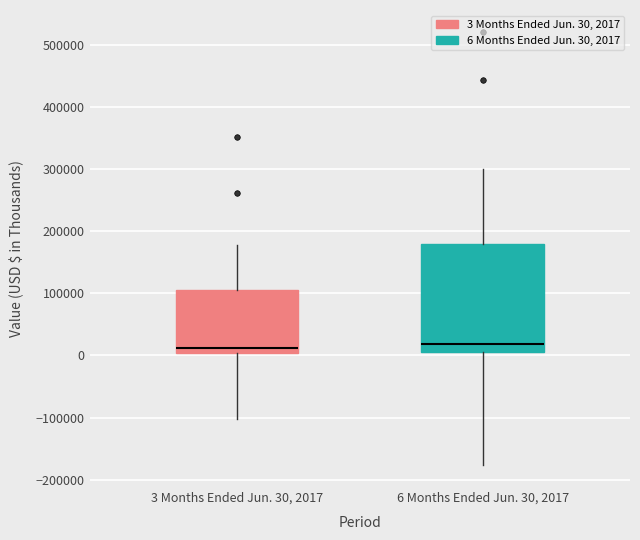

Reading left to right, transcribe this box plot: for each box, give where its median line is, the range the box spans, and where its two whiskers end, as read against the y-axis. The values are not printed on the chart, so give them approximately, as read against the axis.

3 Months Ended Jun. 30, 2017: median 10000, box 0 to 110000, whiskers -100000 to 180000
6 Months Ended Jun. 30, 2017: median 20000, box 10000 to 180000, whiskers -180000 to 300000